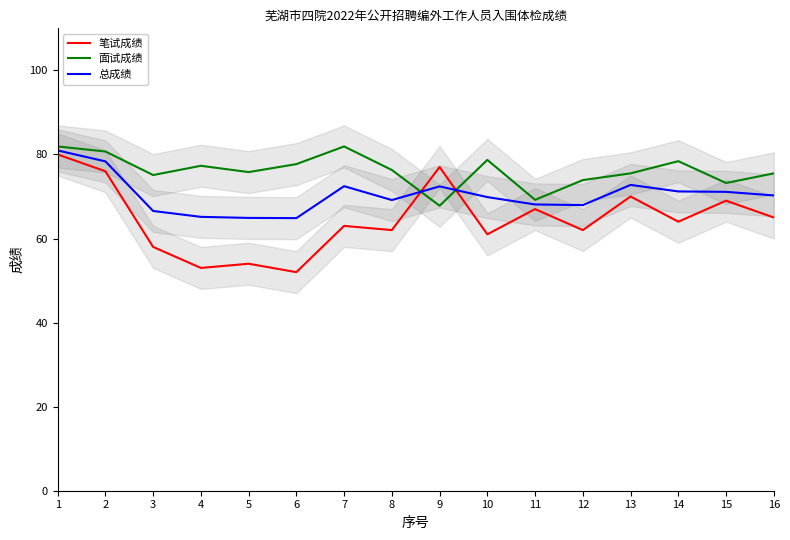

True or false: 面试成绩 and 笔试成绩 intersect in this chart.

True